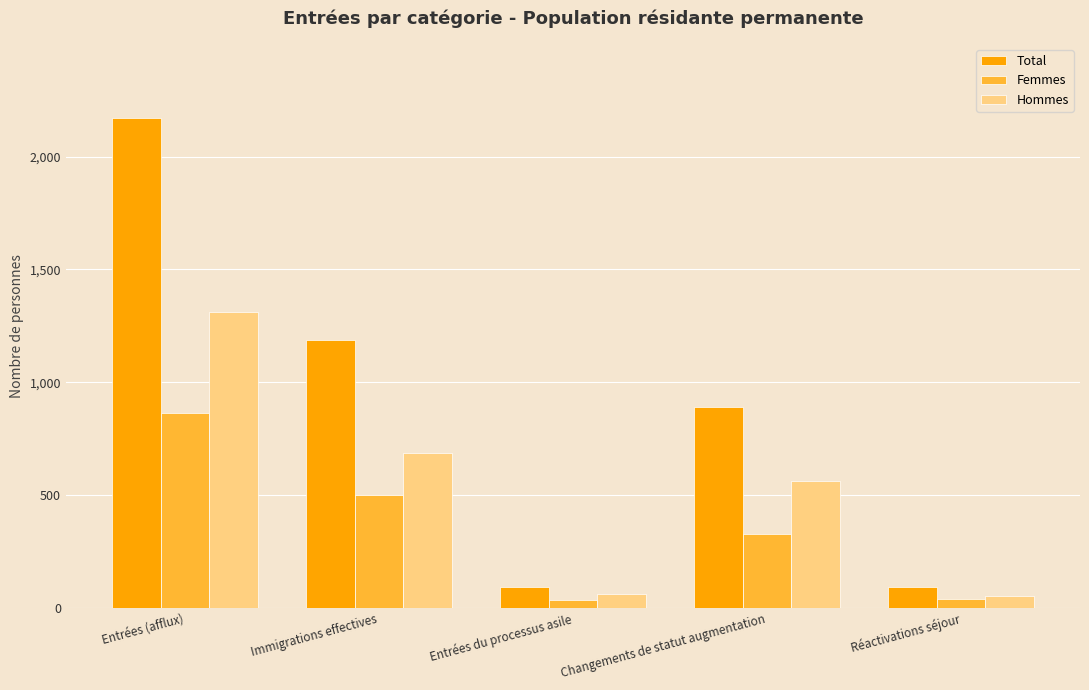

What are all the series names shown in the legend?

Total, Femmes, Hommes